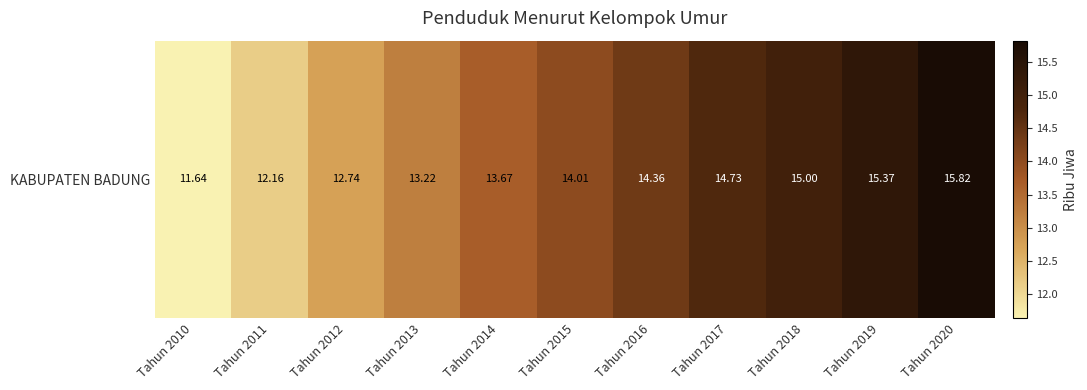

What is the maximum value shown in the chart?

15.8